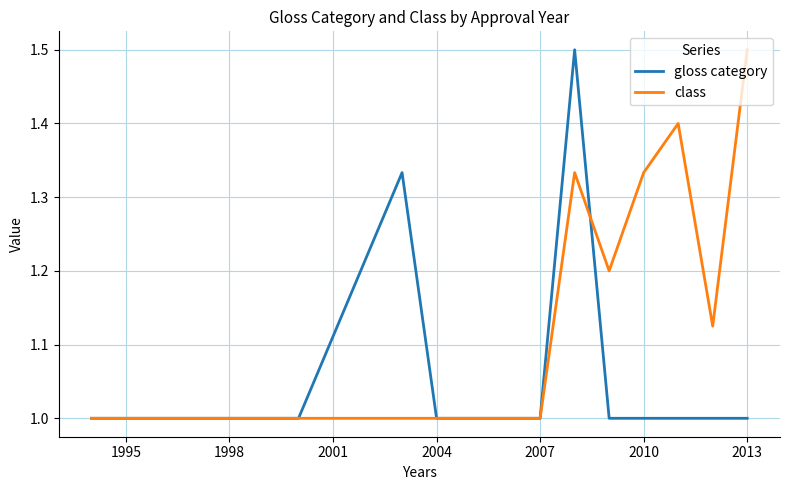

In gloss category, how many points are higher than both neighbors (excluding endpoints)?

2